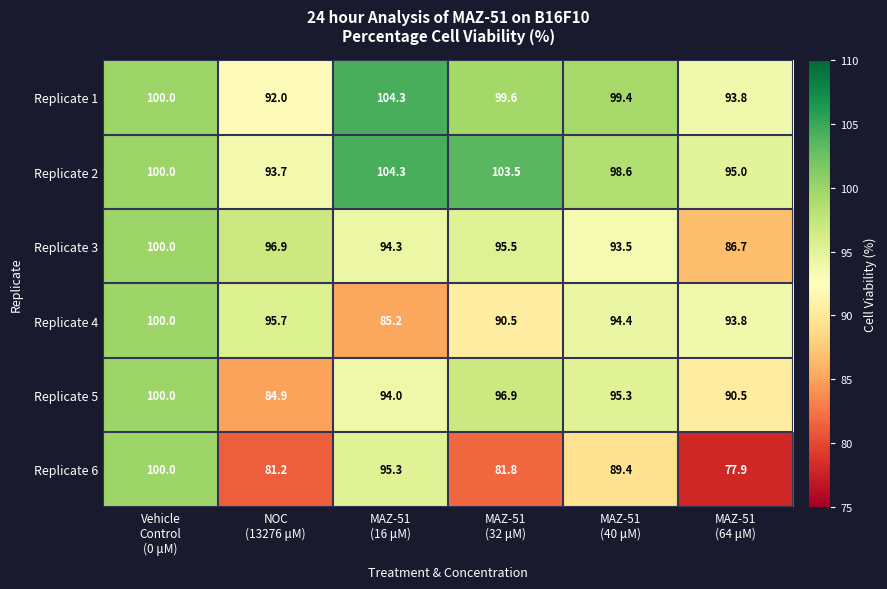

What is the greatest value displayed?

104.3